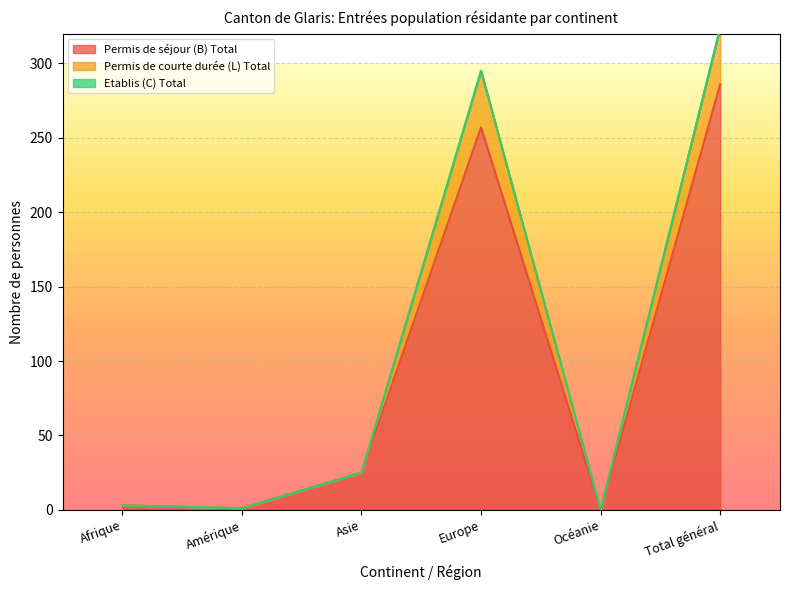

Is it true that Permis de séjour (B) Total equals 25 at Asie?

True